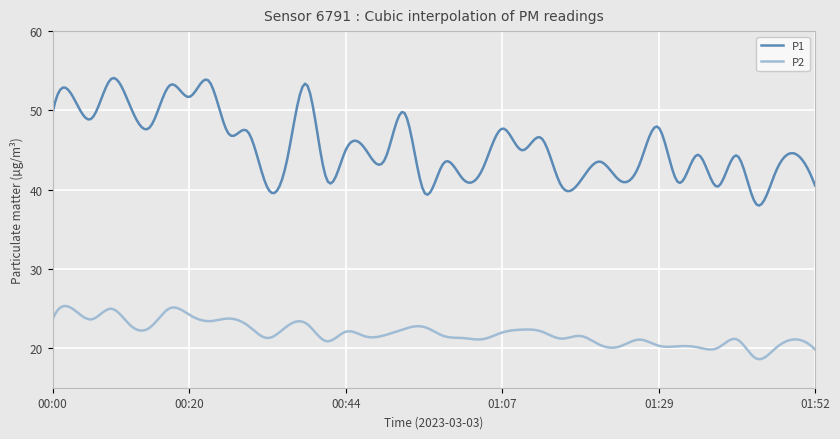

True or false: P1 and P2 cross at least once.

False